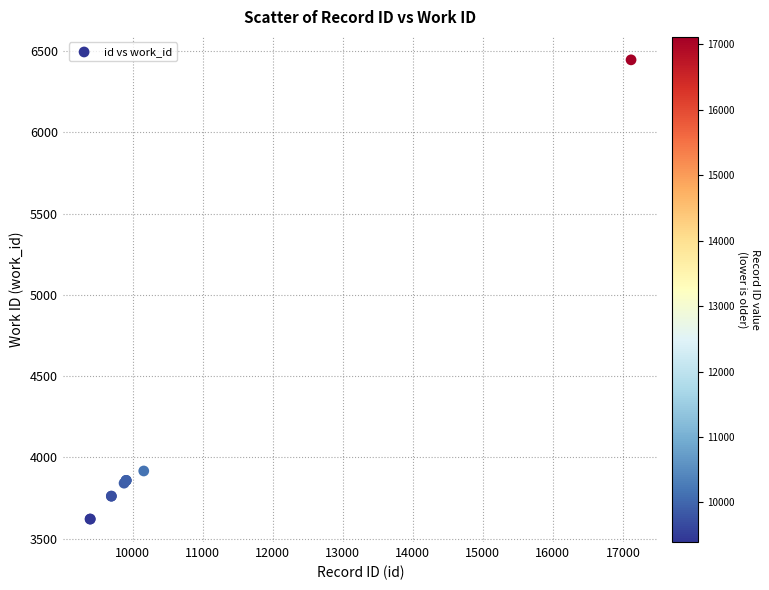

What Y value in the scatter plot is closest to 5033?

3916